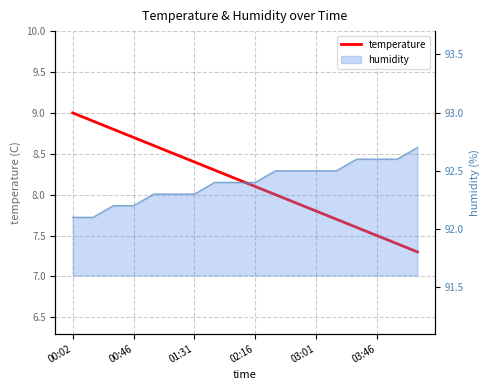

Count the number of categories in the chart.

18